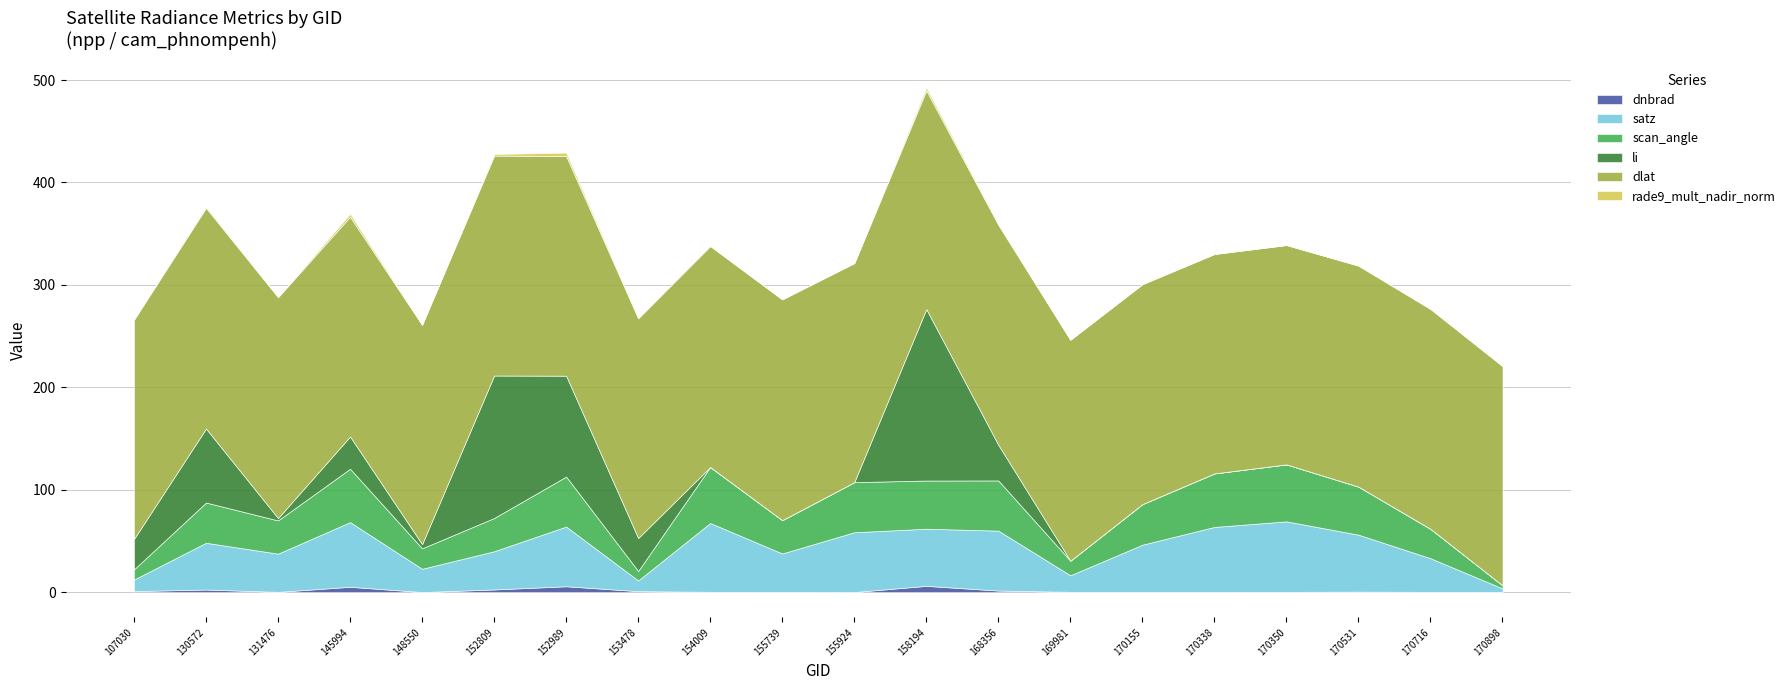

In scan_angle, how many points are higher than both neighbors (excluding endpoints)?

7